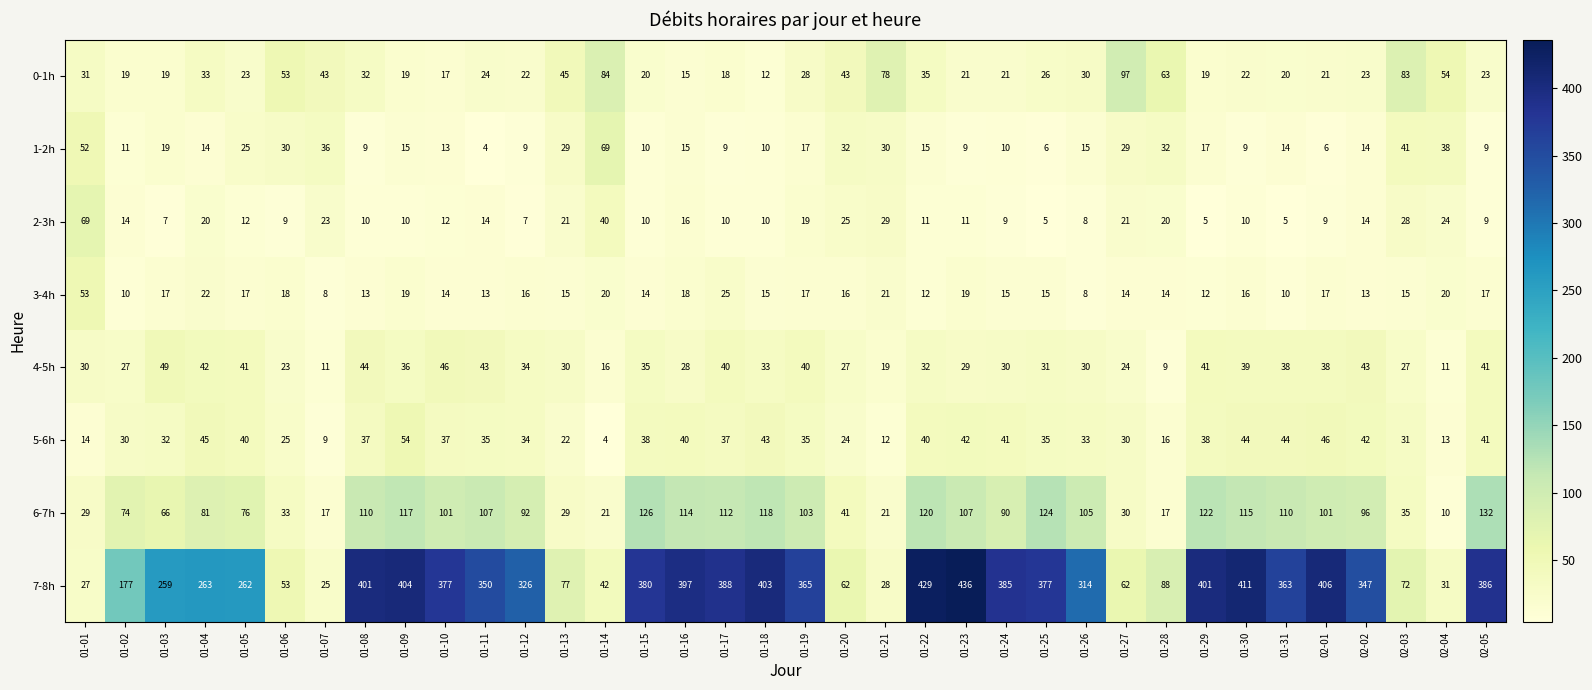

The value of 3-4h at 01-13 is 21. True or false?

False